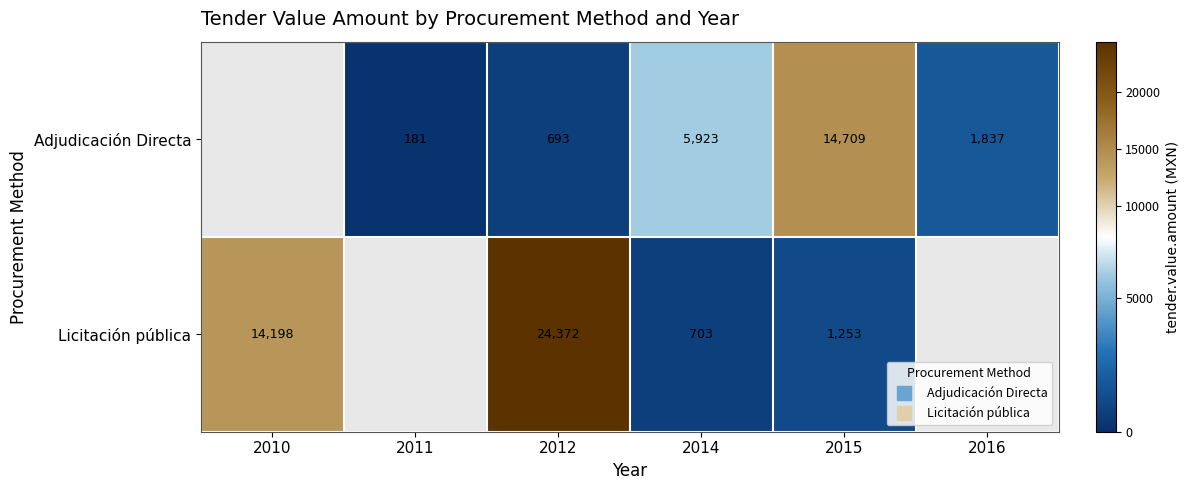

Rank the series by their average value, from highest to lowest.

Adjudicación Directa, Licitación pública